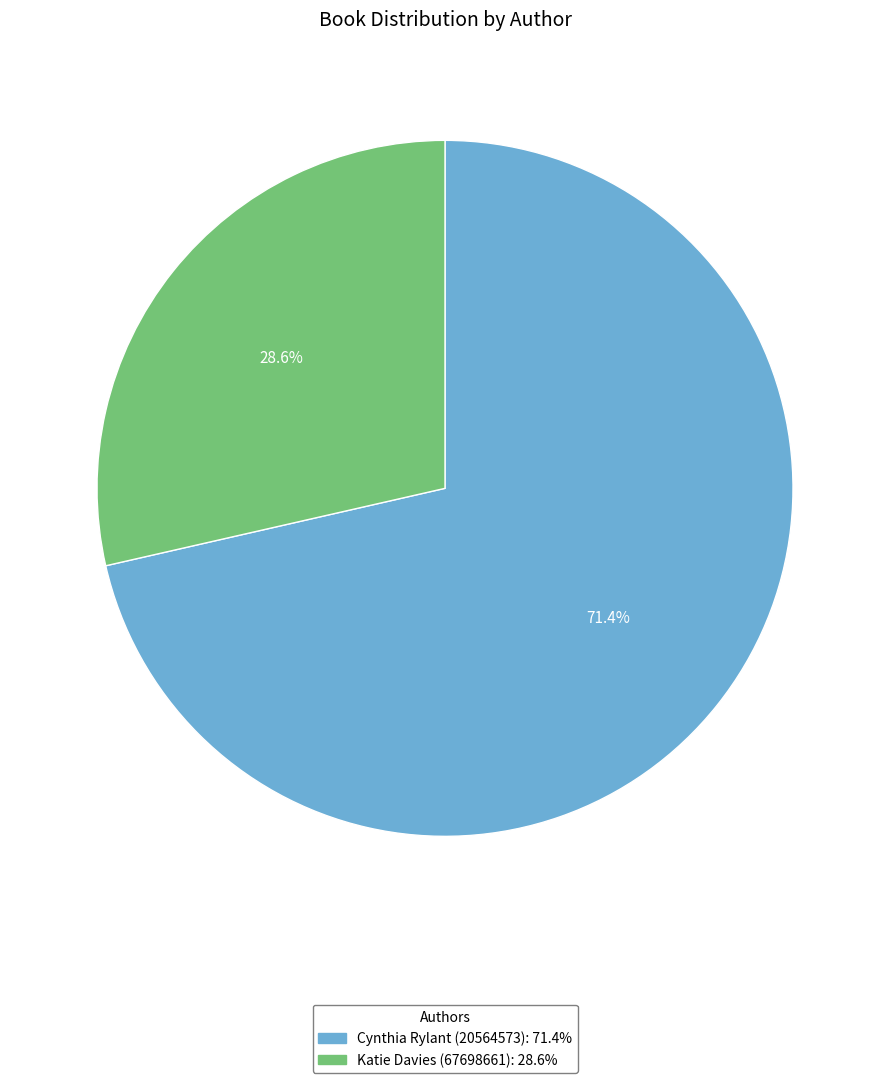

What is the ratio of the value at Cynthia Rylant (20564573) to the value at Katie Davies (67698661)?

2.5